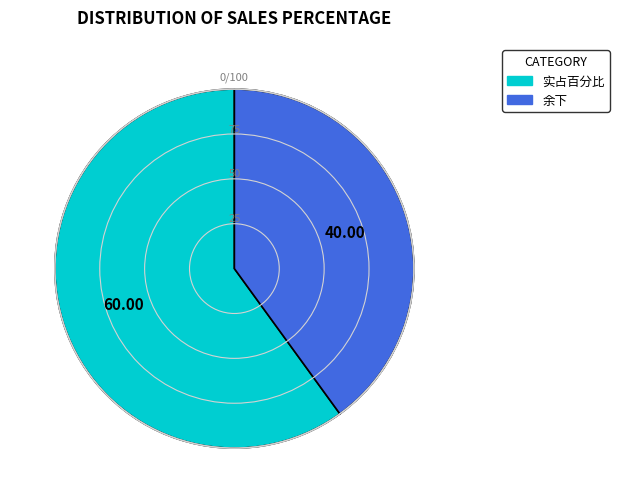

Which slice is the largest?

实占百分比